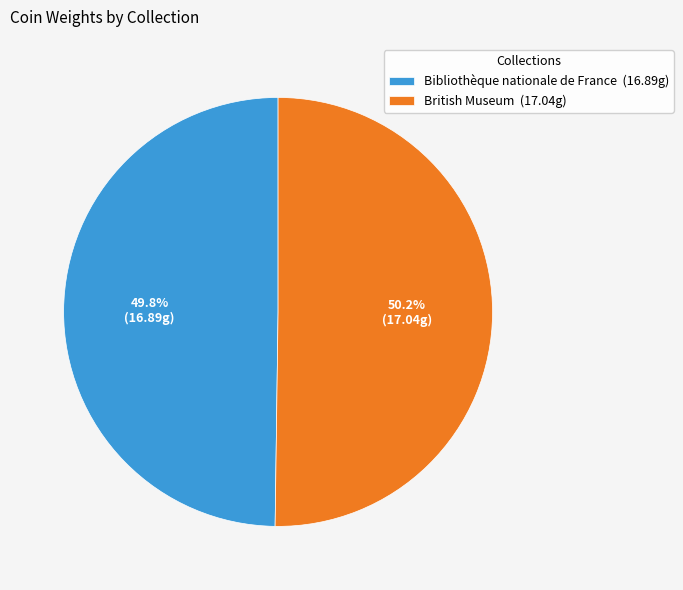

Is it true that British Museum is 41% of the pie?

False